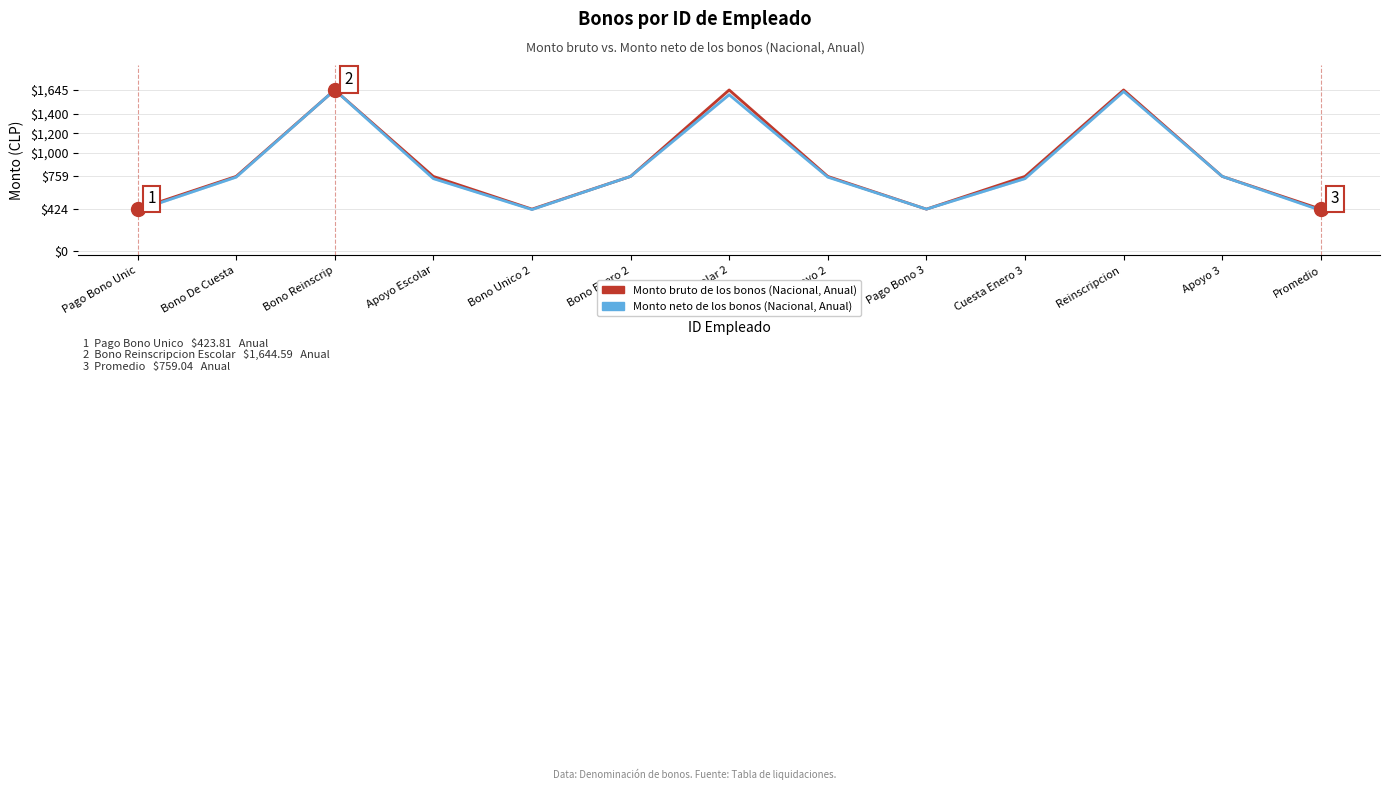

How many lines are shown in the chart?

2